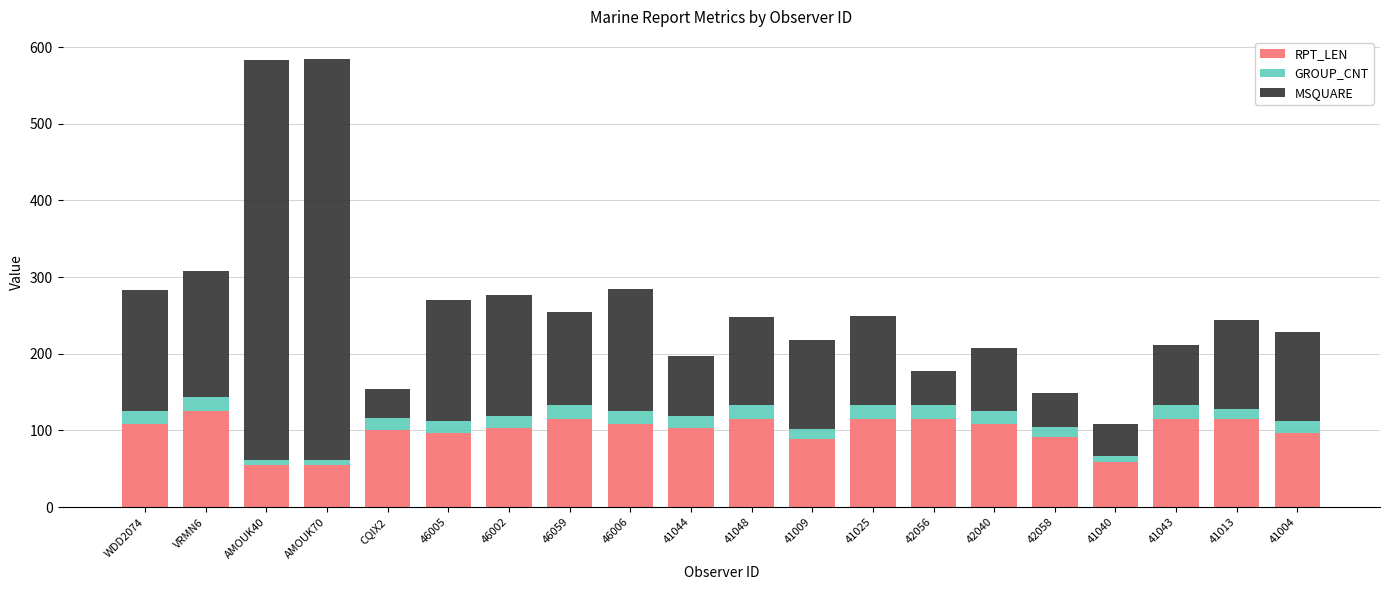

What is the lowest value of the RPT_LEN series?

55